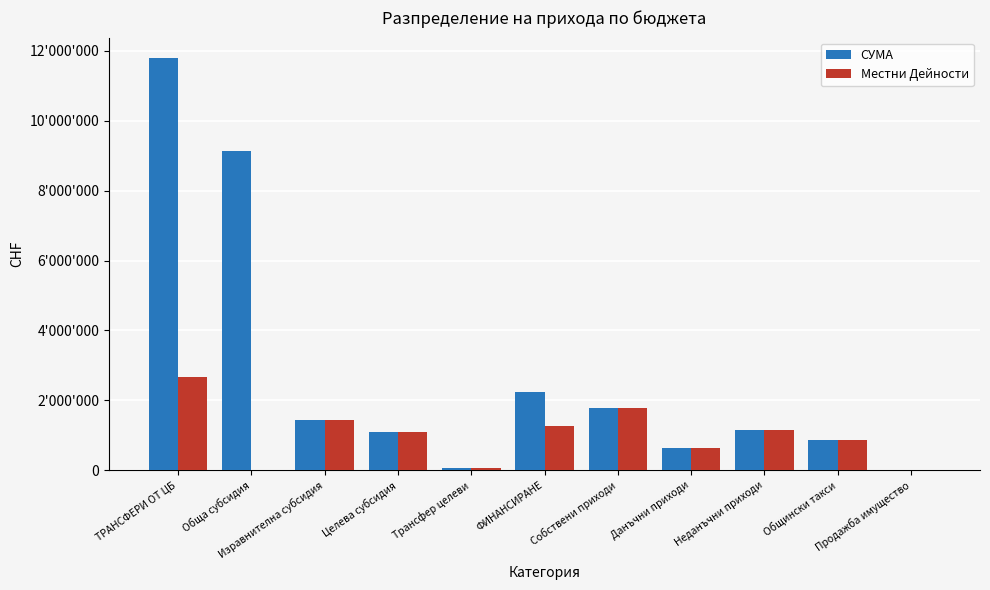

What is the difference between the maximum and minimum values in the Местни Дейности series?

2665500